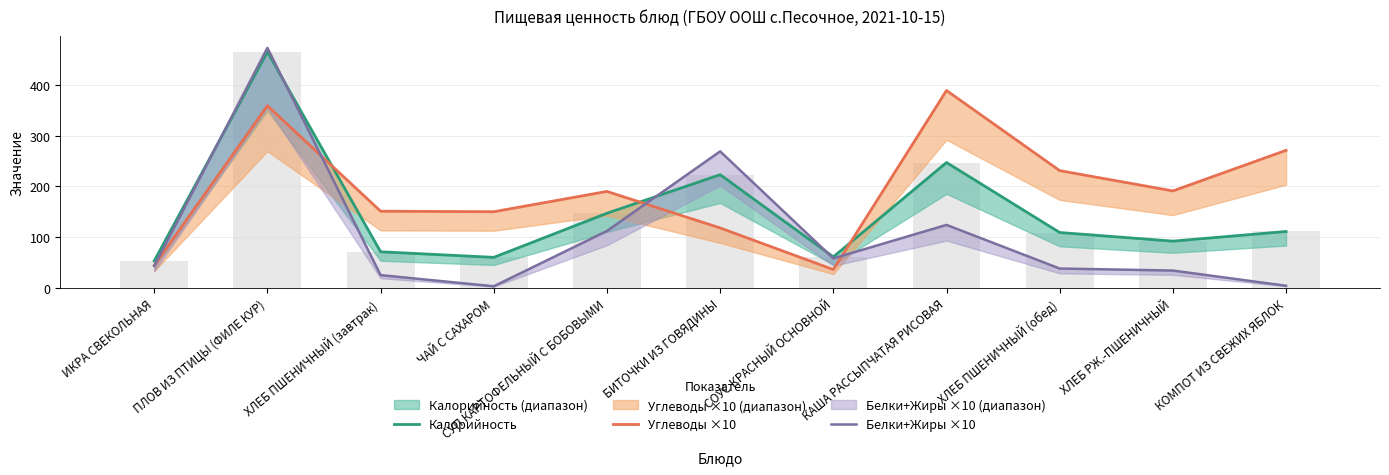

Is it true that Белки+Жиры ×10 equals 43.0 at ИКРА СВЕКОЛЬНАЯ?

True